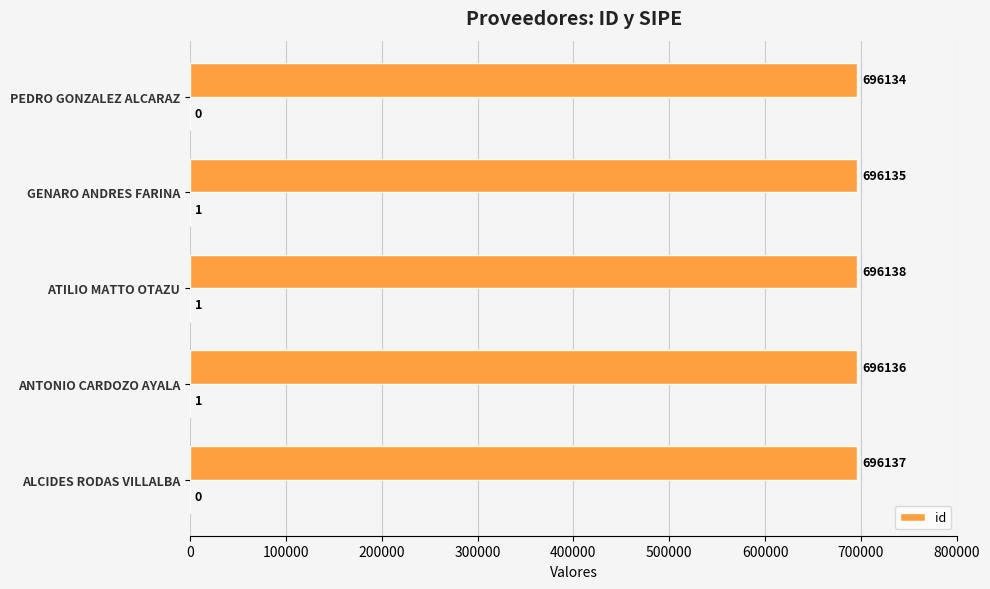

How many bars are there in total?

5